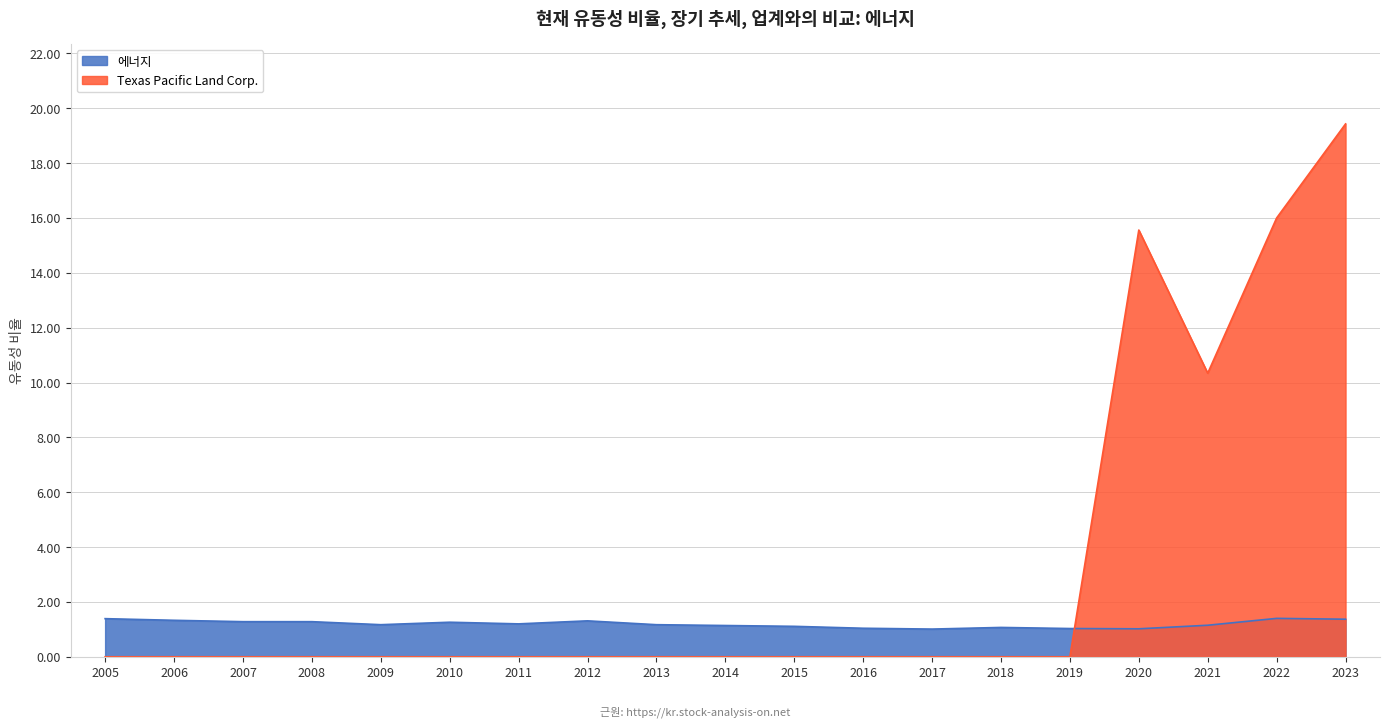

The 에너지 series shows 1.0 at 2019. True or false?

True